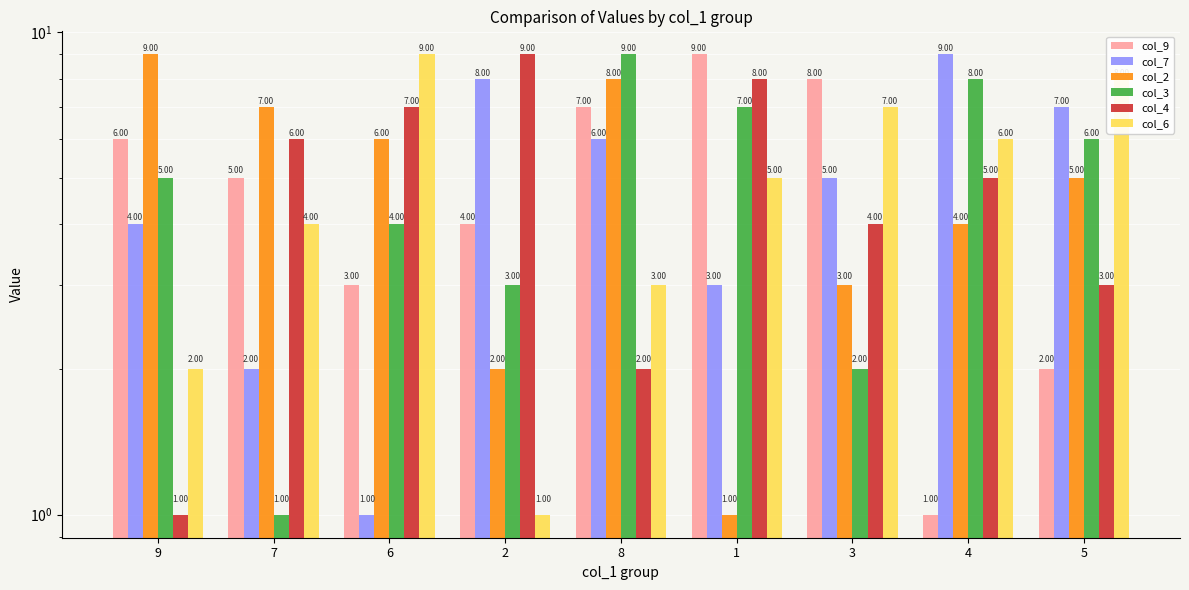

At which category is the sum across all series the highest?

8